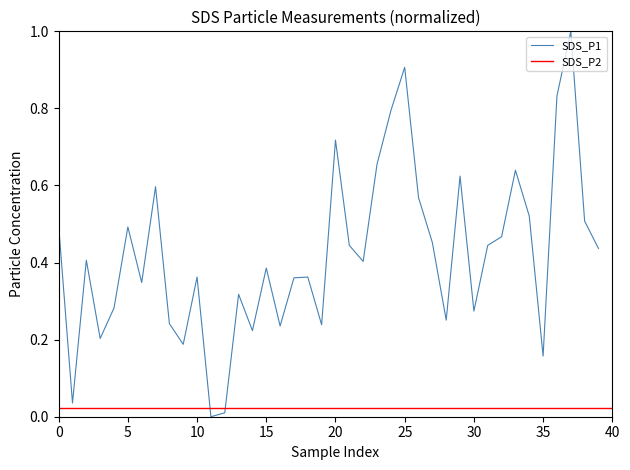

Between 39 and 22, which is larger?

39